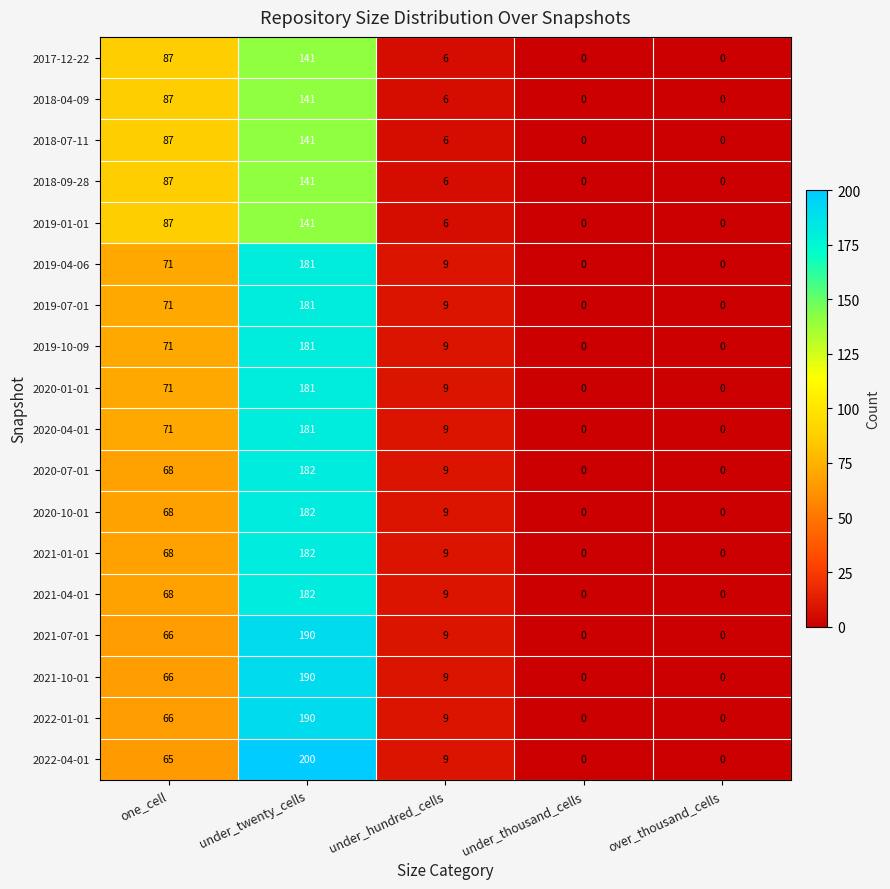

Which series has the widest spread of values?

2022-04-01